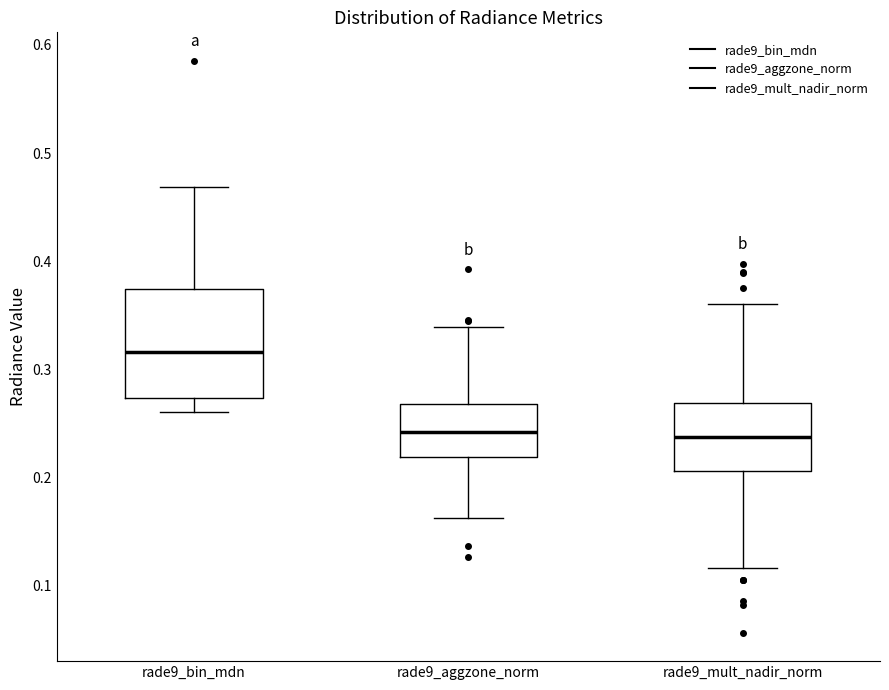

Which box's median line is the highest?

rade9_bin_mdn